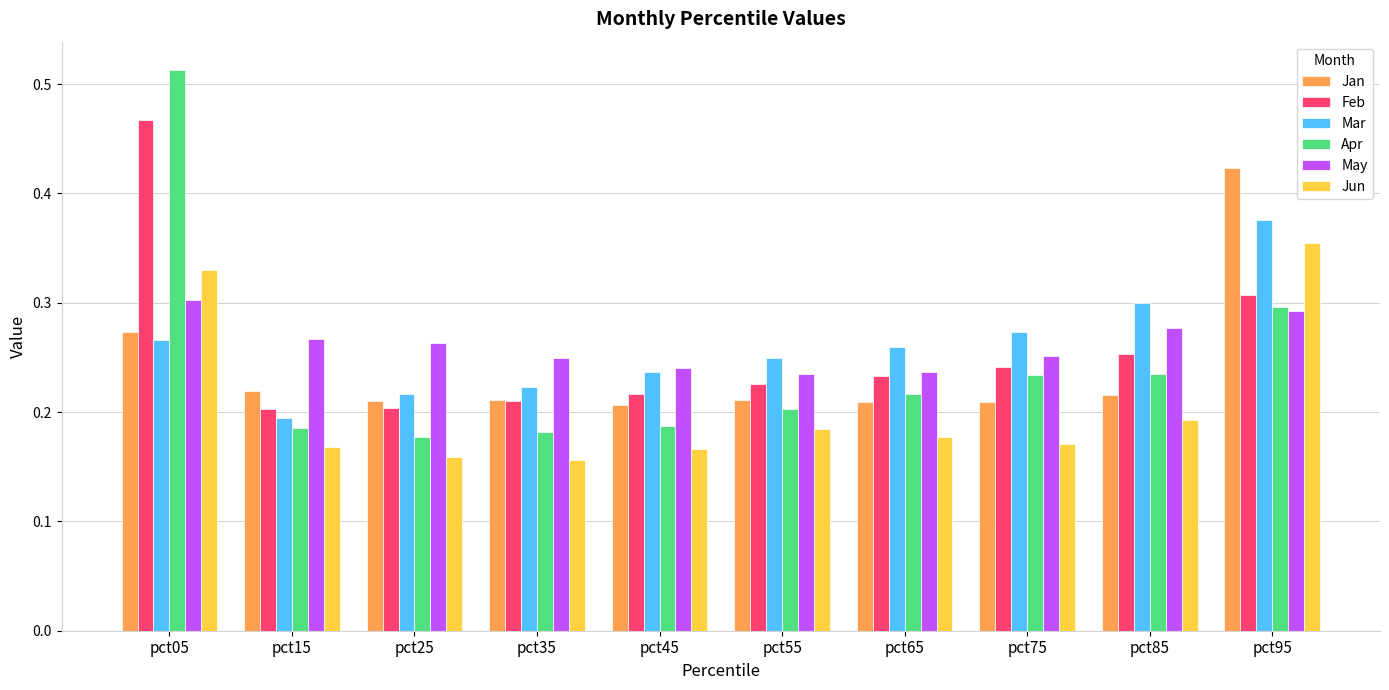

What is the spread (max minus min) of values at pct95?

0.1